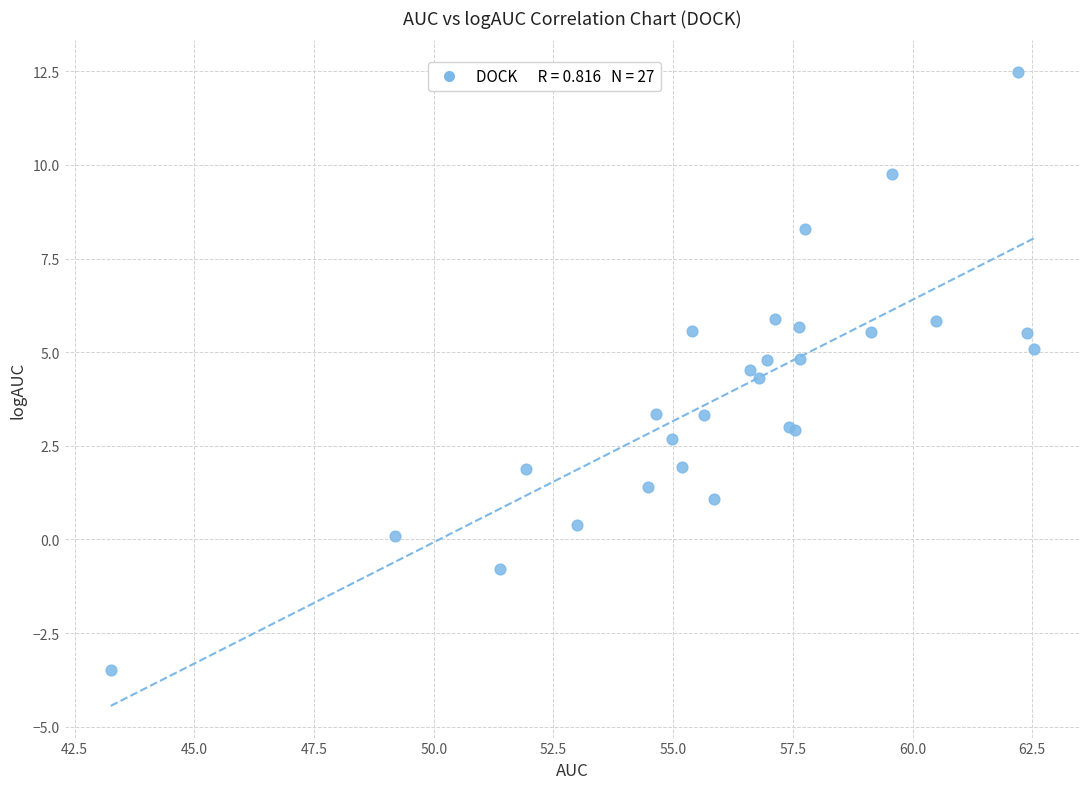

What Y value in the scatter plot is closest to 4?

4.3